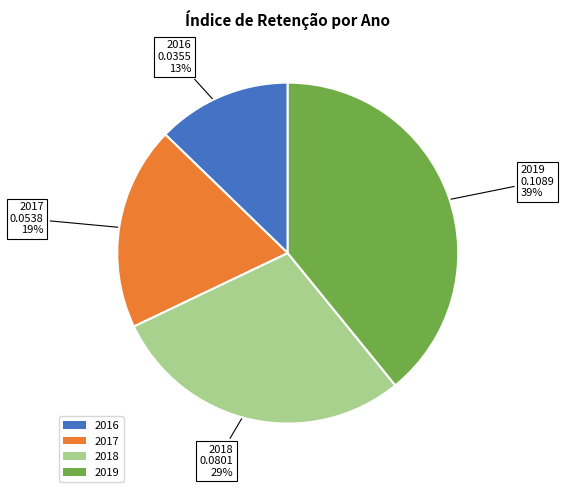

What percentage is the 2018 slice, to the nearest percent?

29%